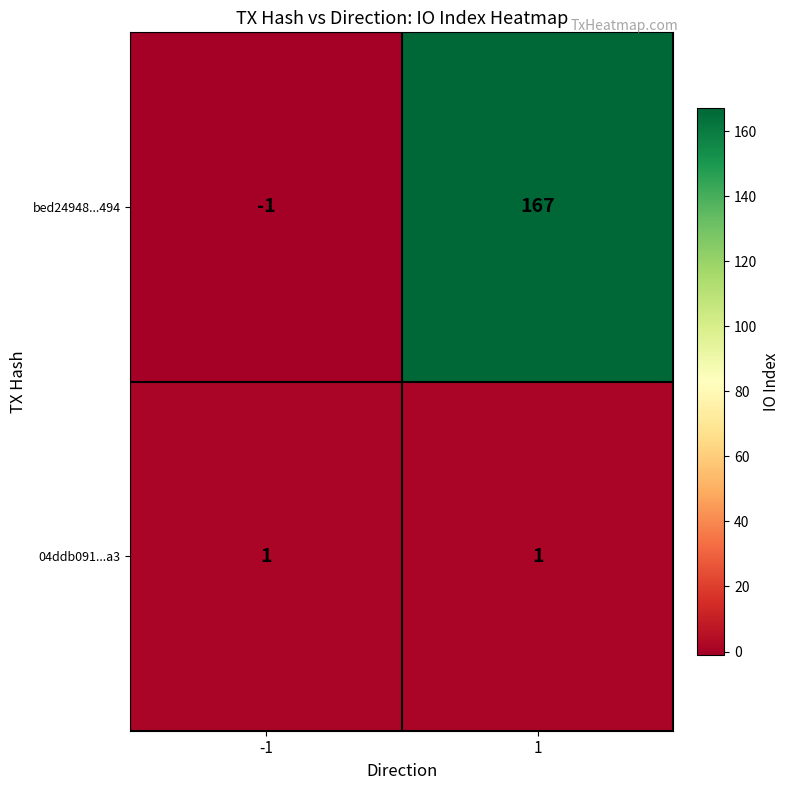

Rank the series by their maximum value, from lowest to highest.

04ddb091...a3, bed24948...494